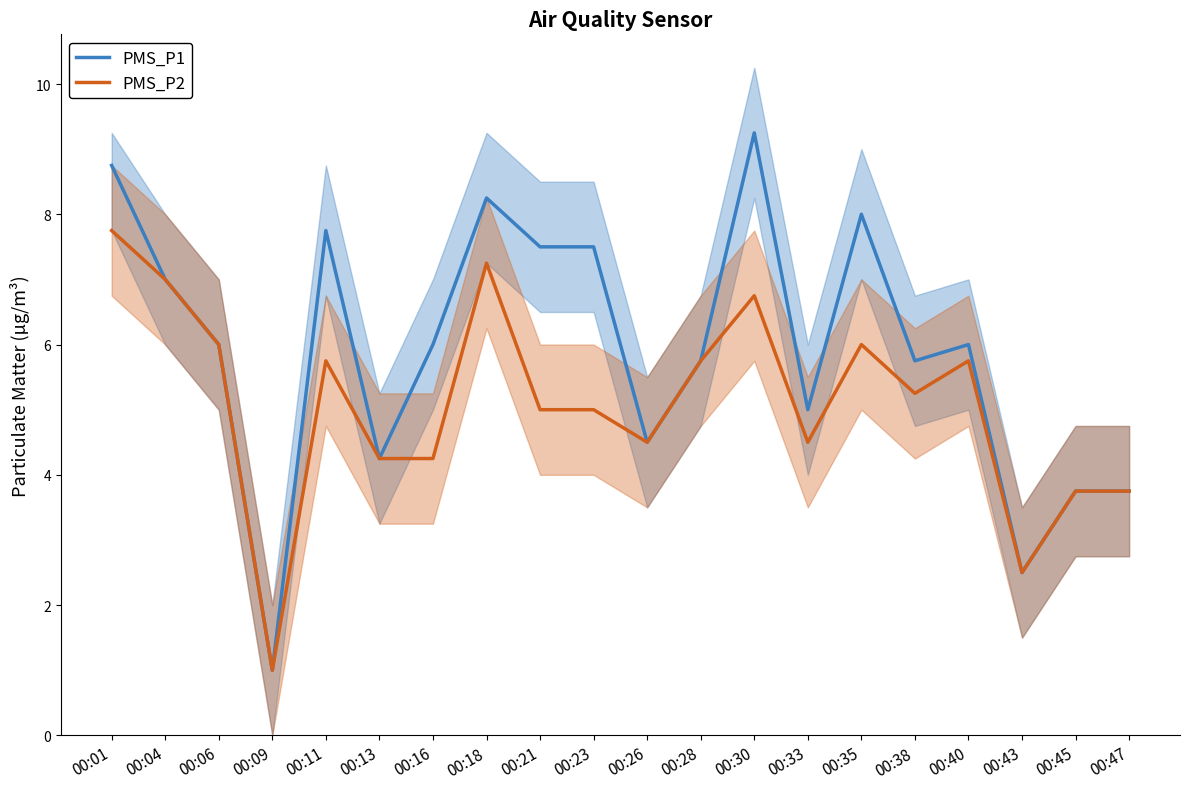

Which series changed the most between 00:28 and 00:30?

PMS_P1 mean